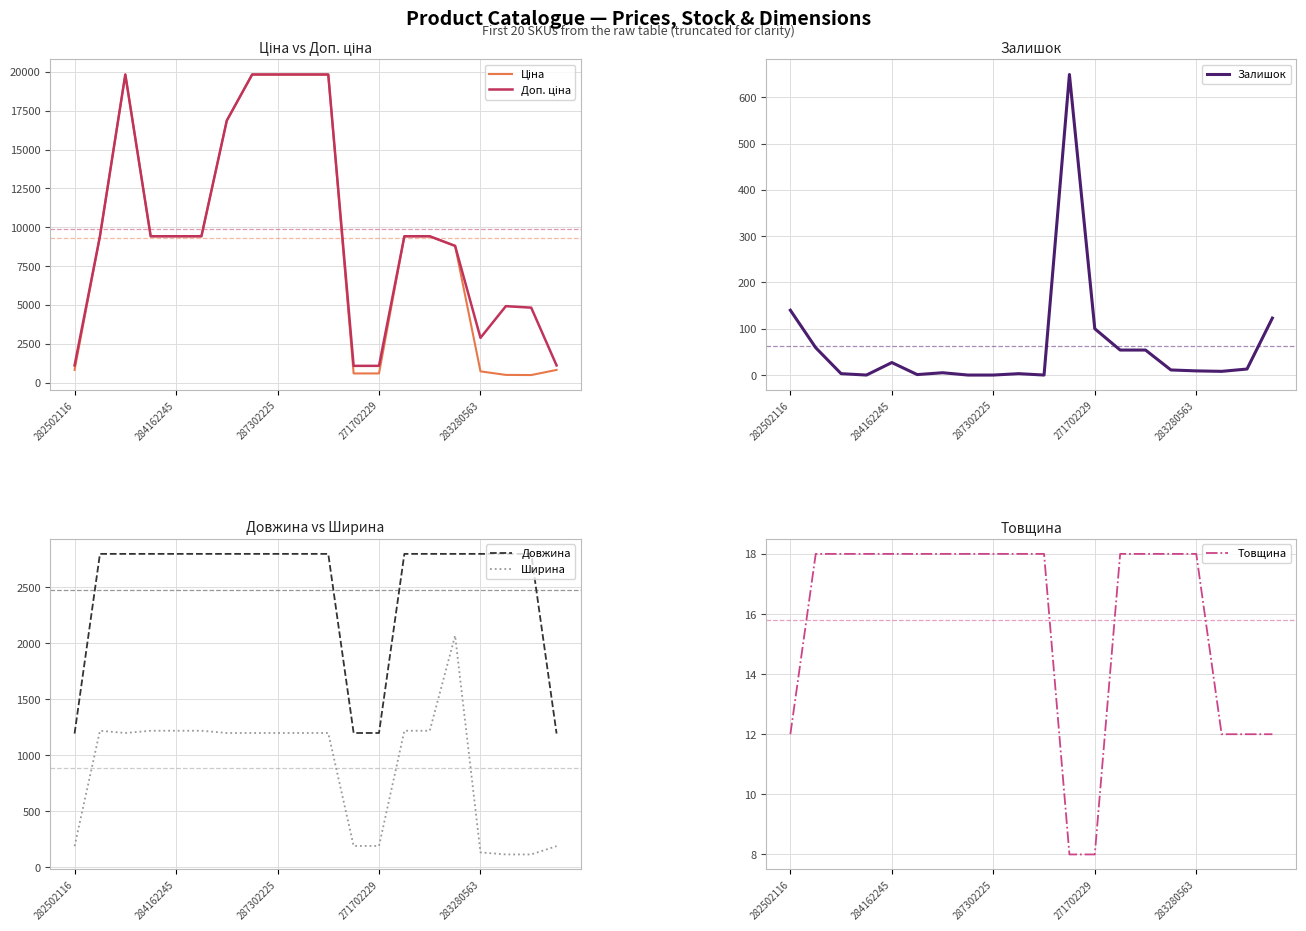

True or false: Ціна and Залишок cross at least once.

True